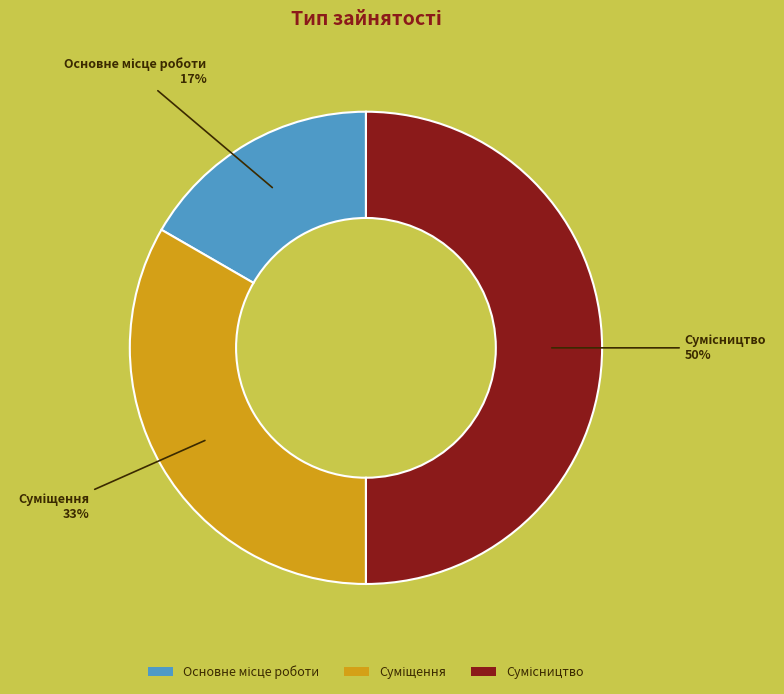

How many slices are in this pie chart?

3